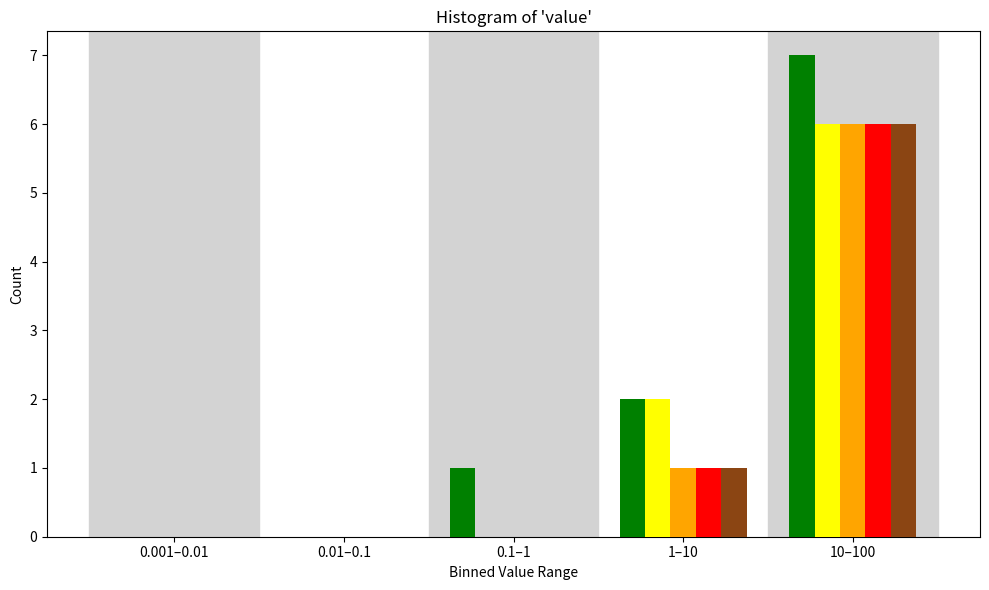

At which category is the sum across all series the highest?

10–100